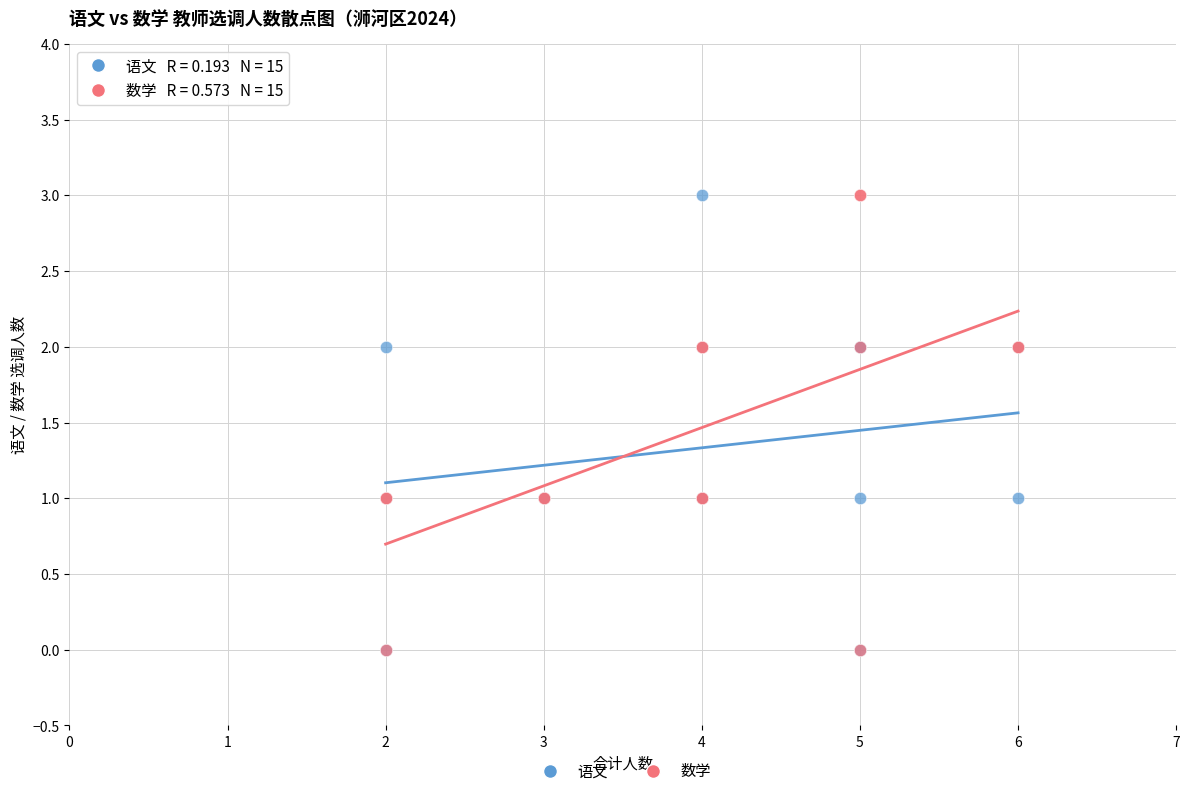

What are all the series names shown in the legend?

语文, 数学